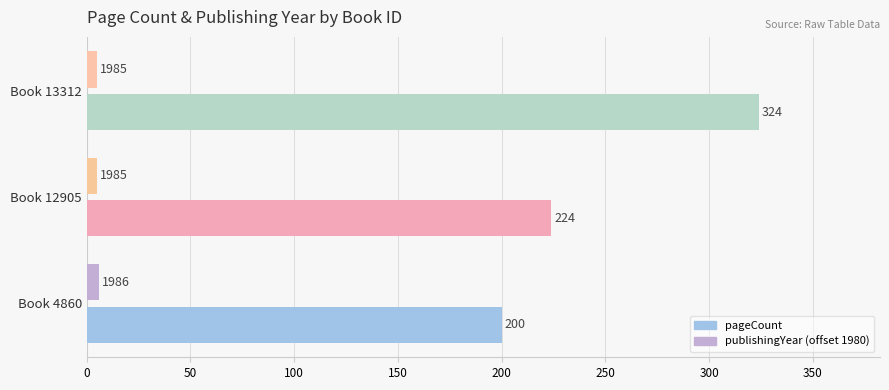

What is the spread (max minus min) of values at Book 13312?

319